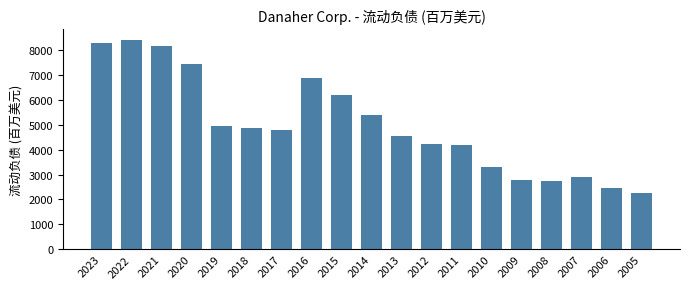

The chart shows a value of 2900 at 2007. True or false?

True